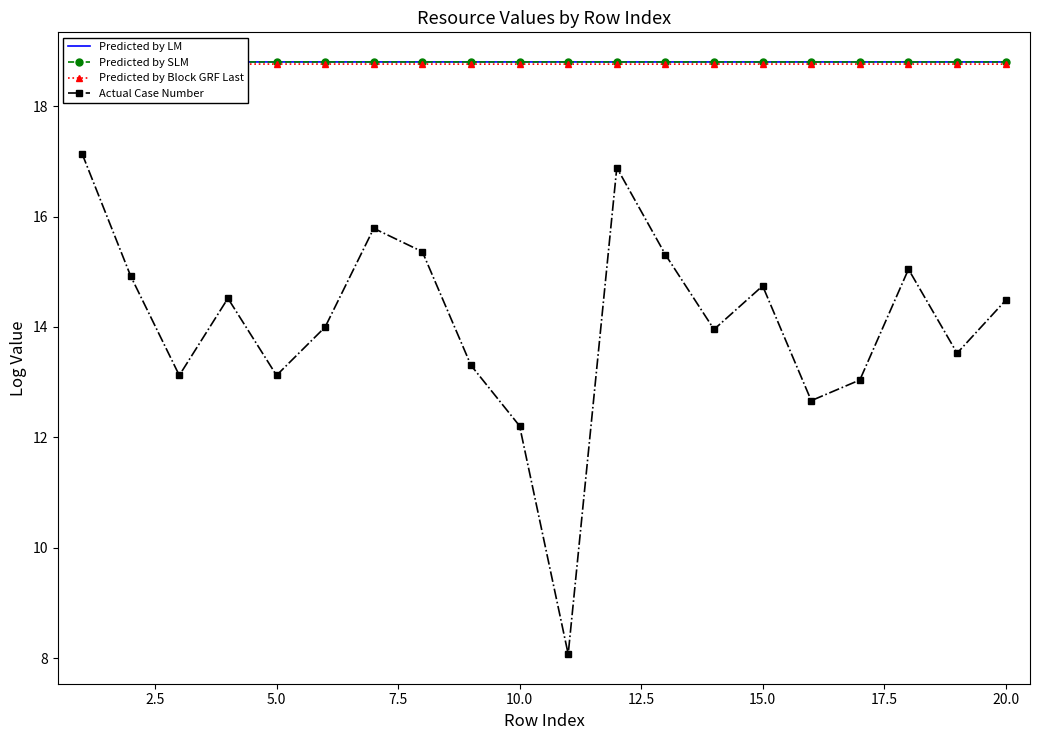

Count the number of data series in this chart.

4